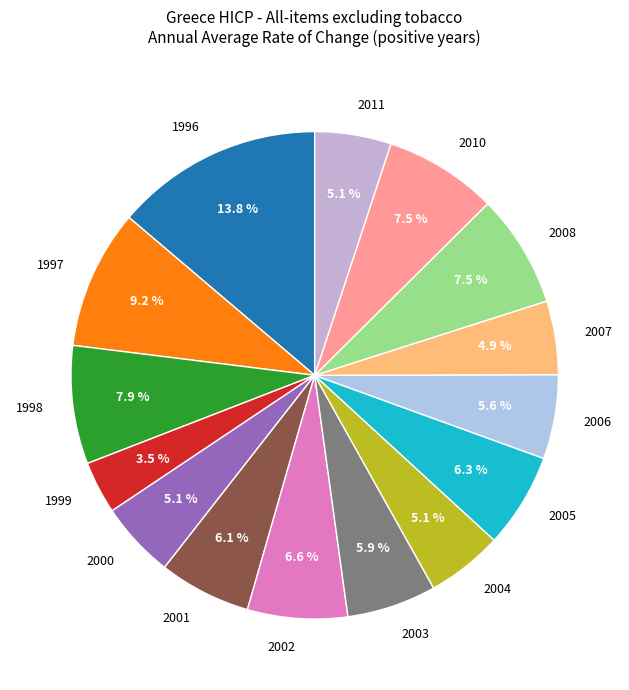

Is it true that 1998 is 8% of the pie?

True